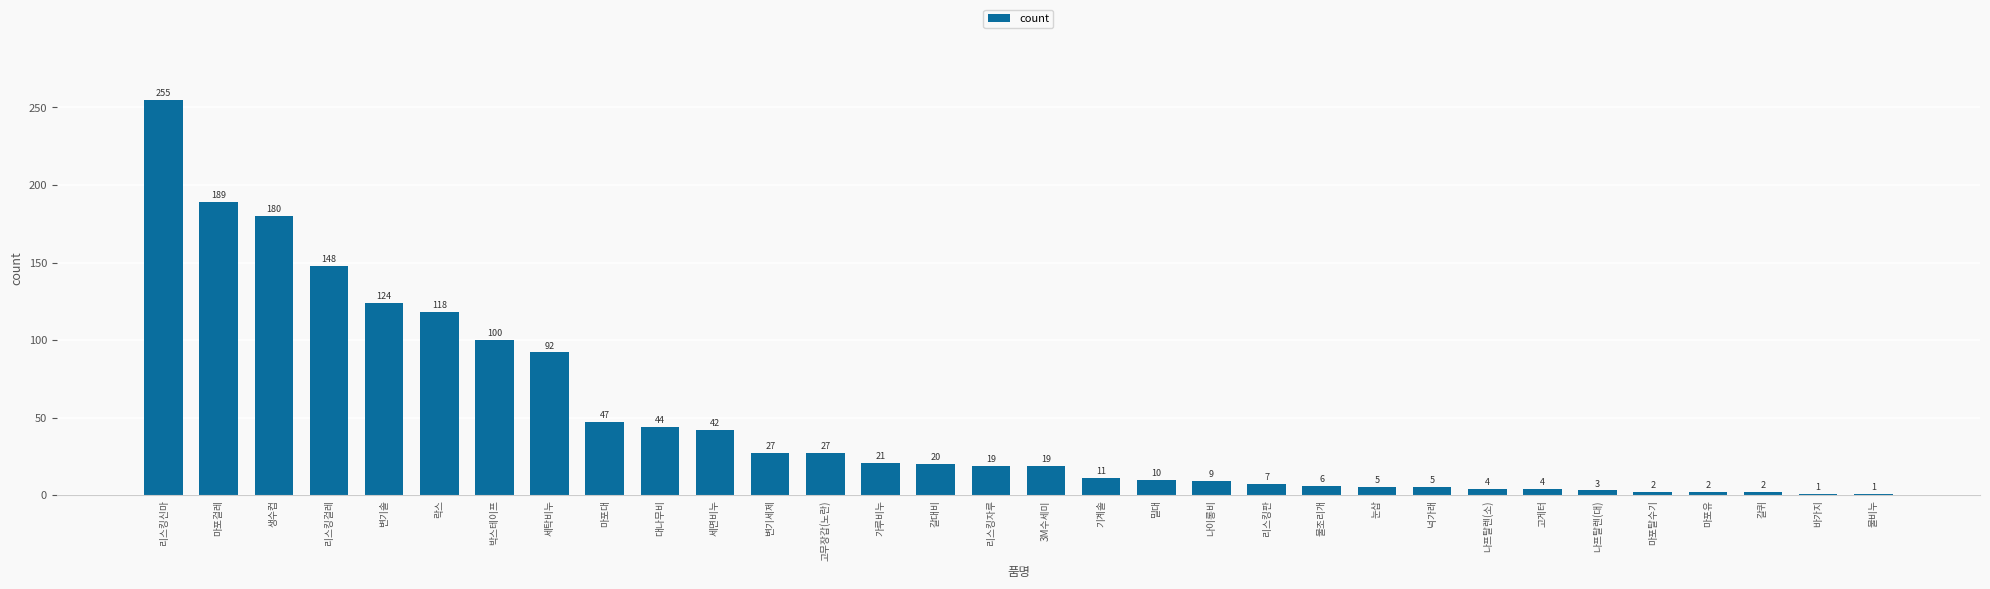

How many bars are there in total?

32